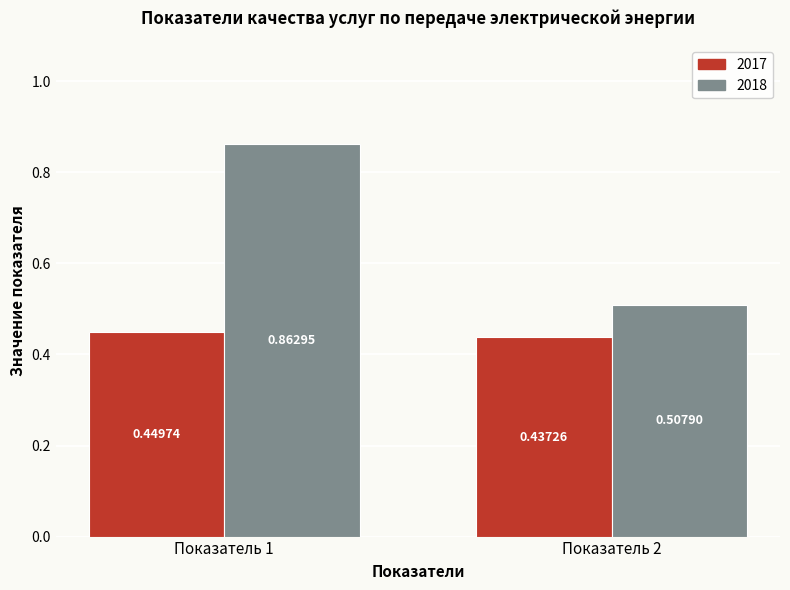

Count the number of categories in the chart.

2